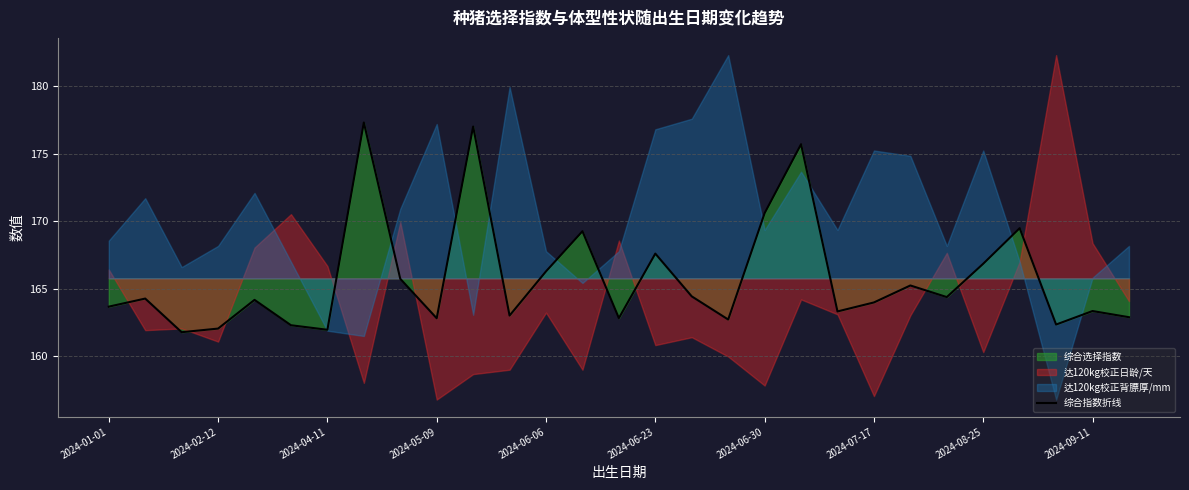

Is it true that 综合指数折线 equals 162.0 at 2024-02-12?

True